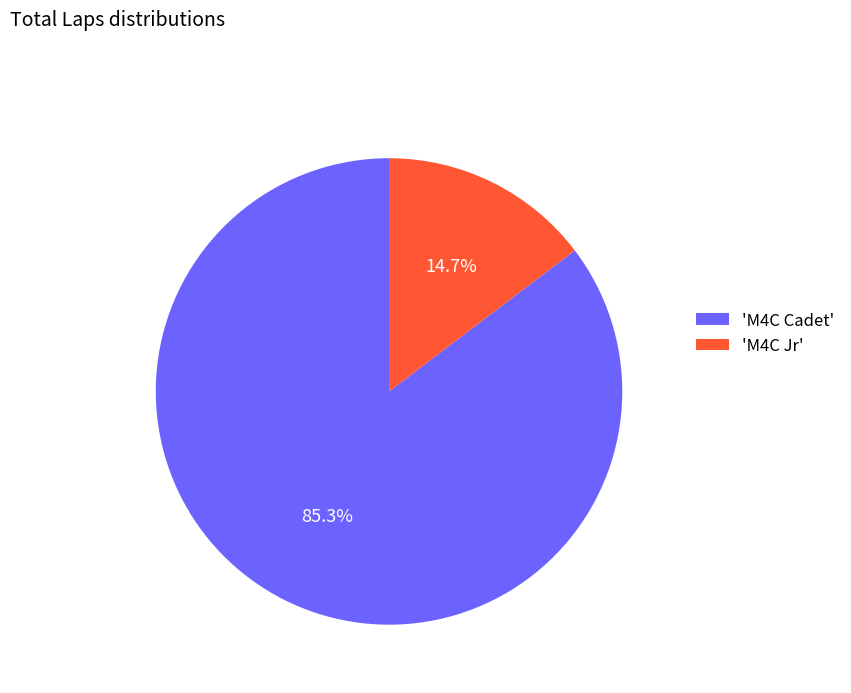

Which category has the smallest portion of the pie?

'M4C Jr'